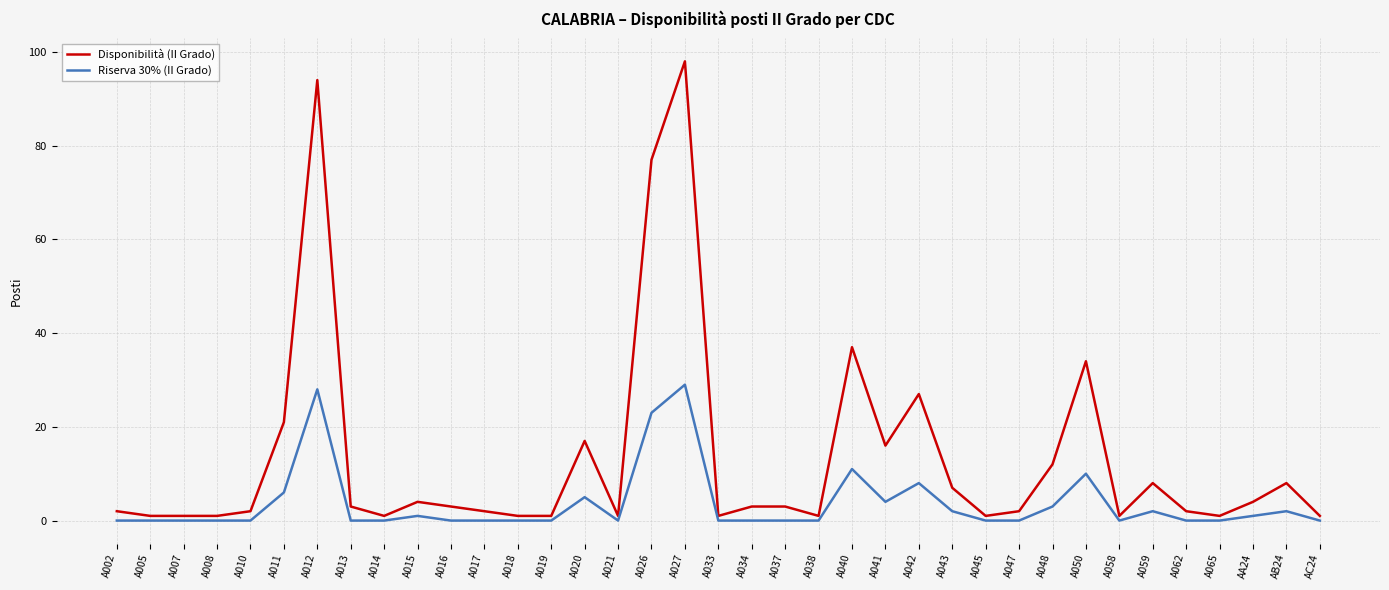

Is it true that Riserva 30% (II Grado) equals -13 at A033?

False